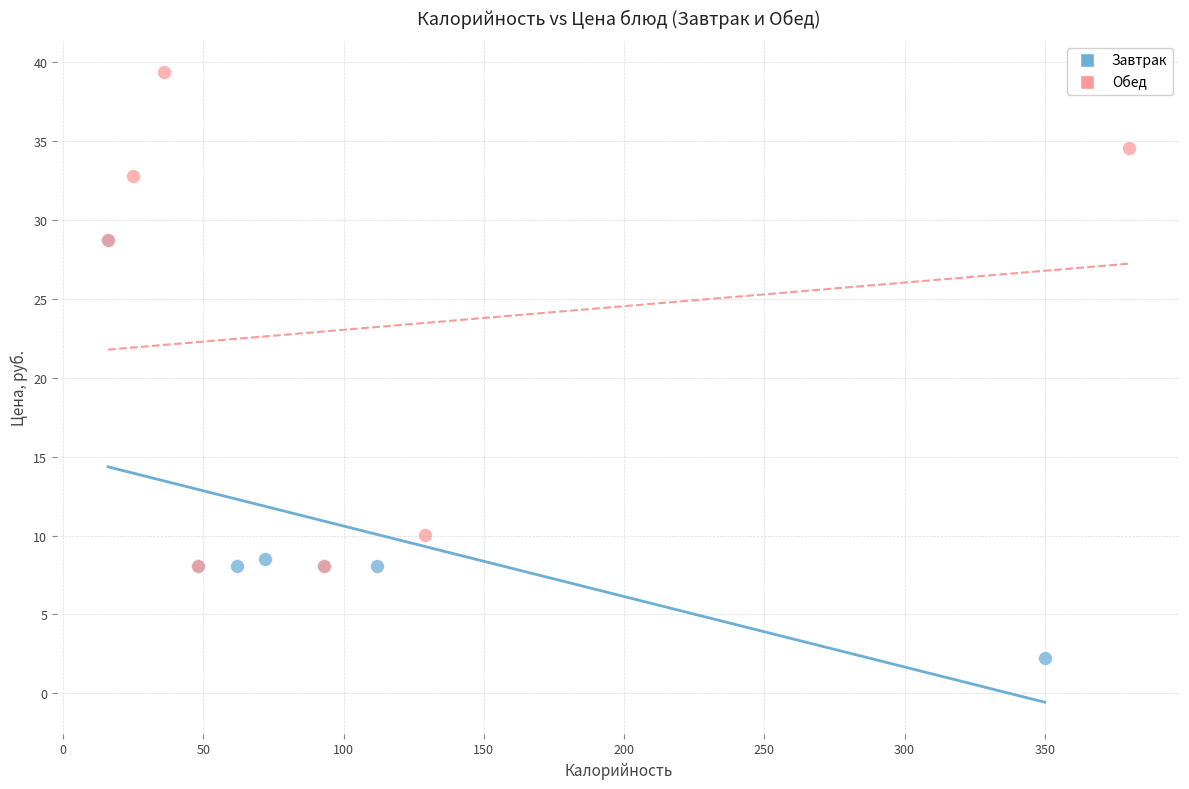

Which series contains the highest Y value?

Обед